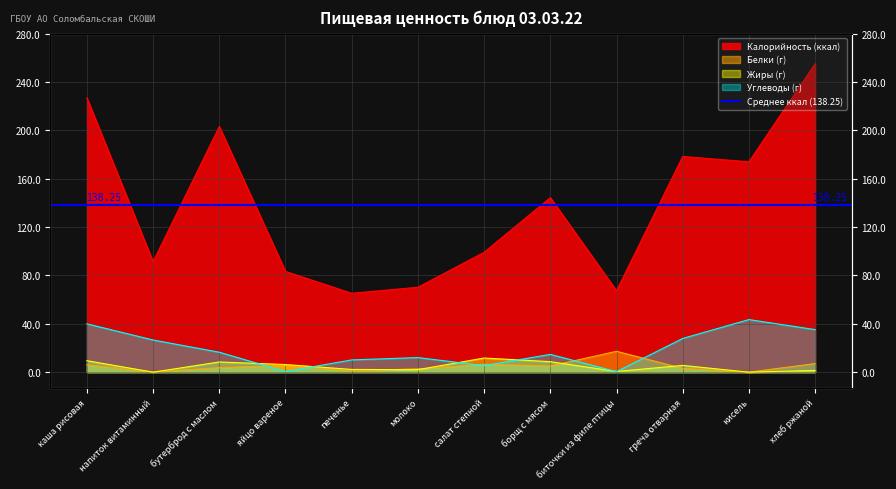

What is the difference between the Калорийность values at молоко and каша рисовая?

156.6